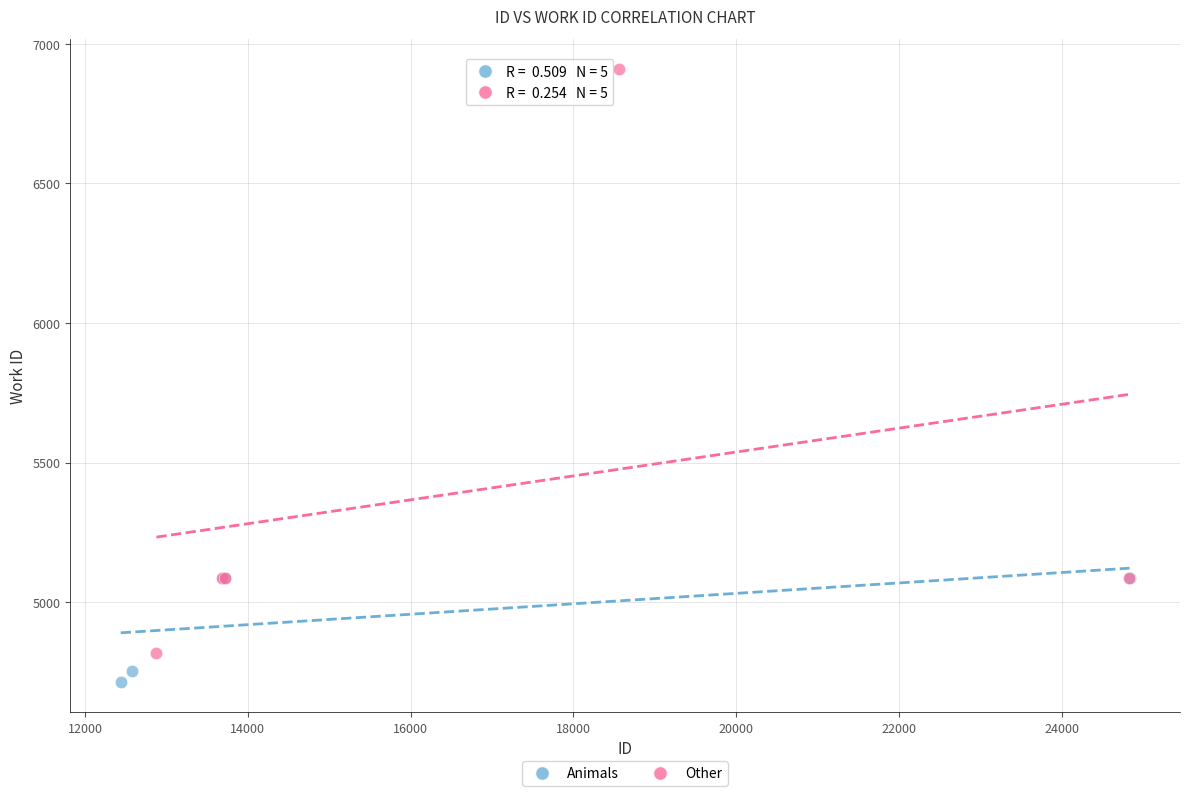

Which series contains the lowest Y value?

Animals